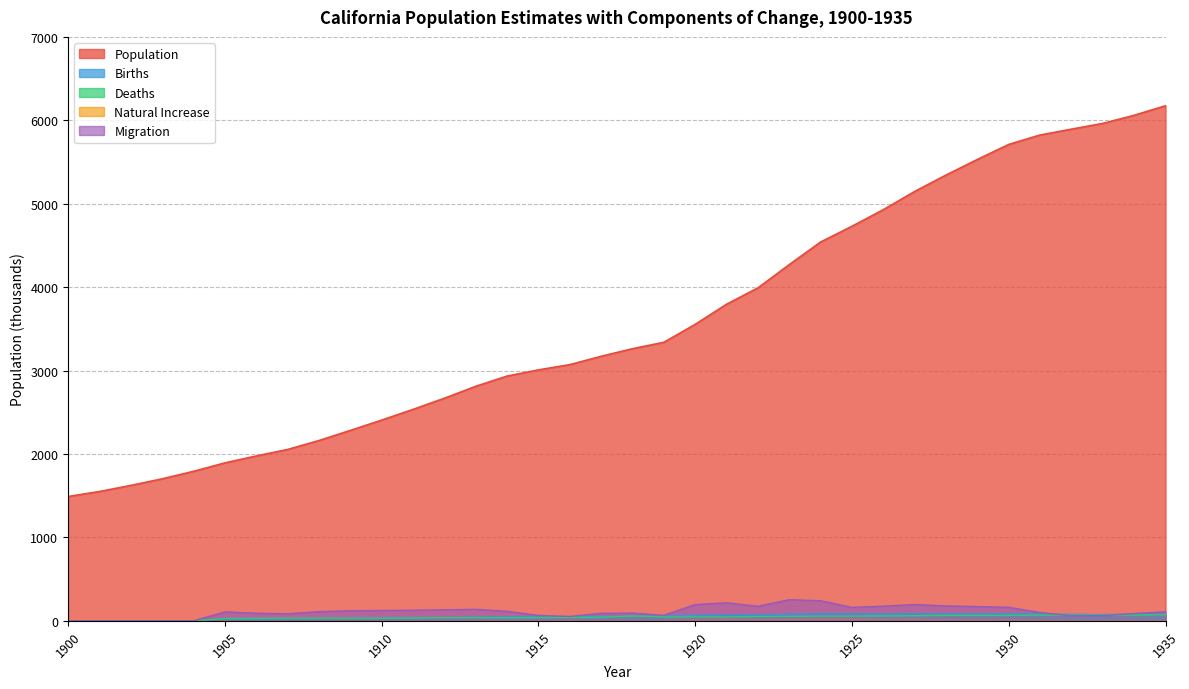

What is the sum of the Deaths values at 1934 and 1919?

114